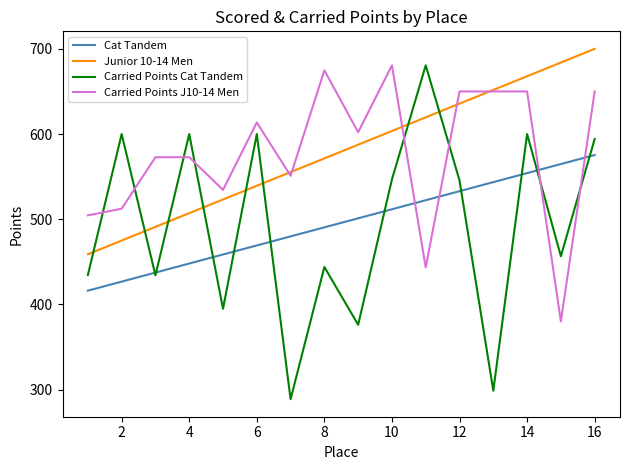

Which series has the largest range (max minus min)?

Carried Points Cat Tandem